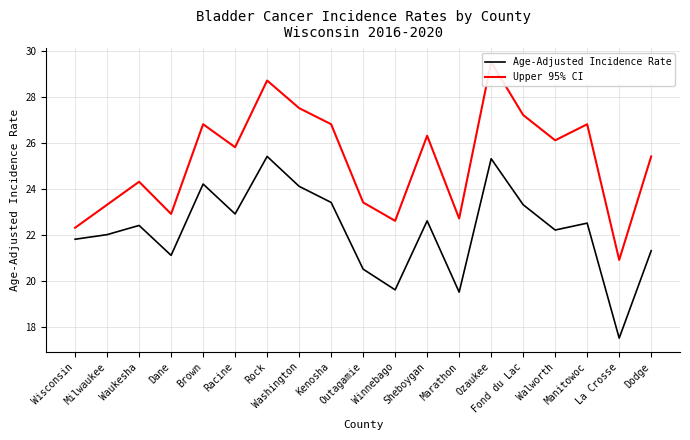

How many data points in Upper 95% CI are above 25?

11